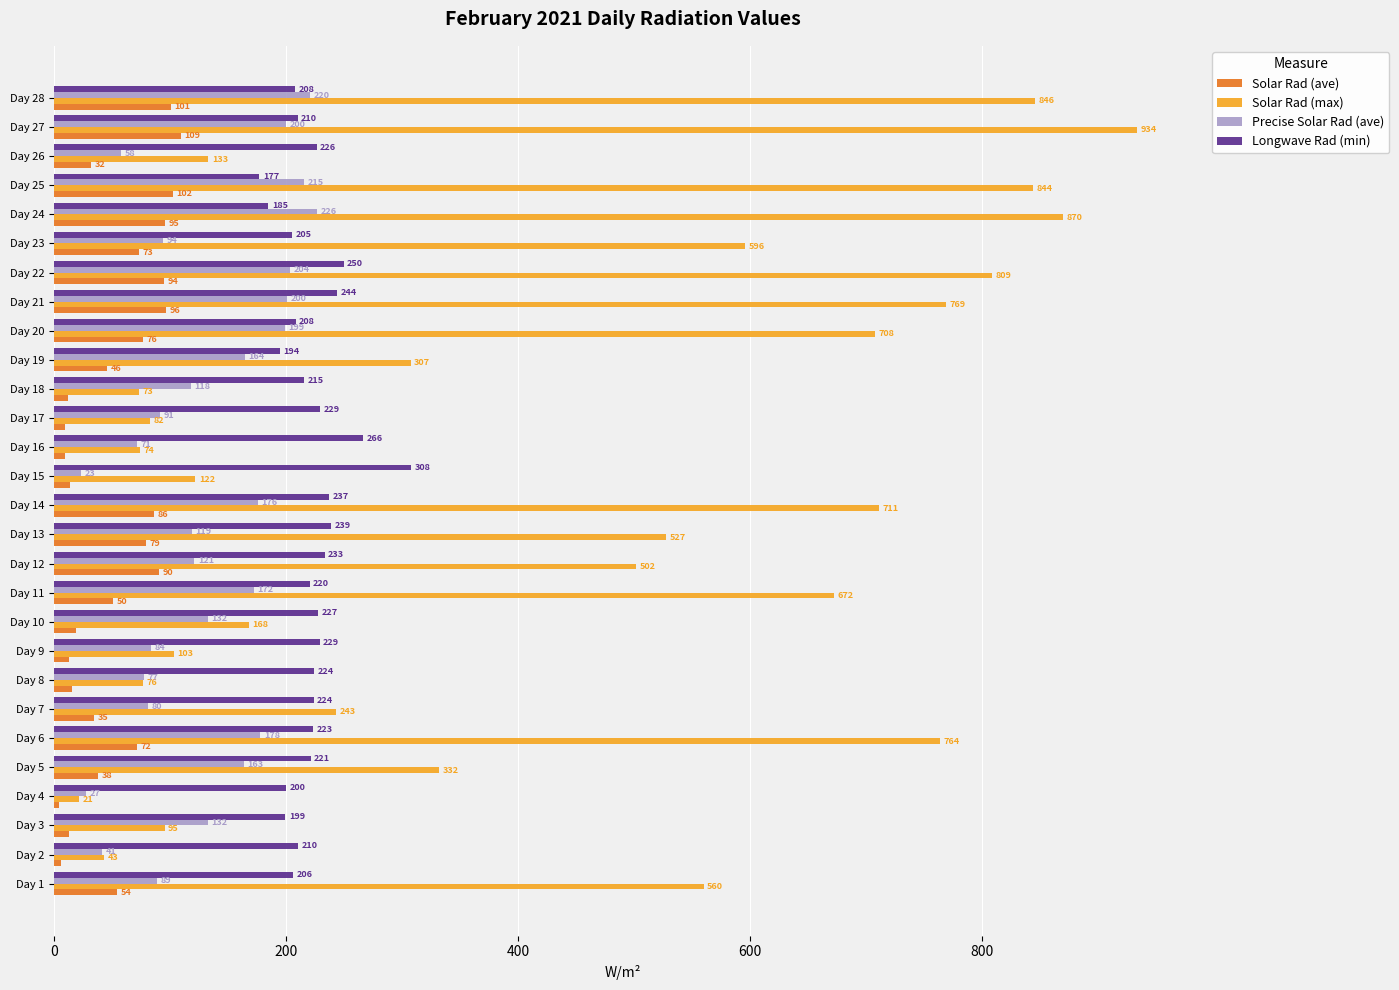

What are all the series names shown in the legend?

Solar Rad (ave), Solar Rad (max), Precise Solar Rad (ave), Longwave Rad (min)